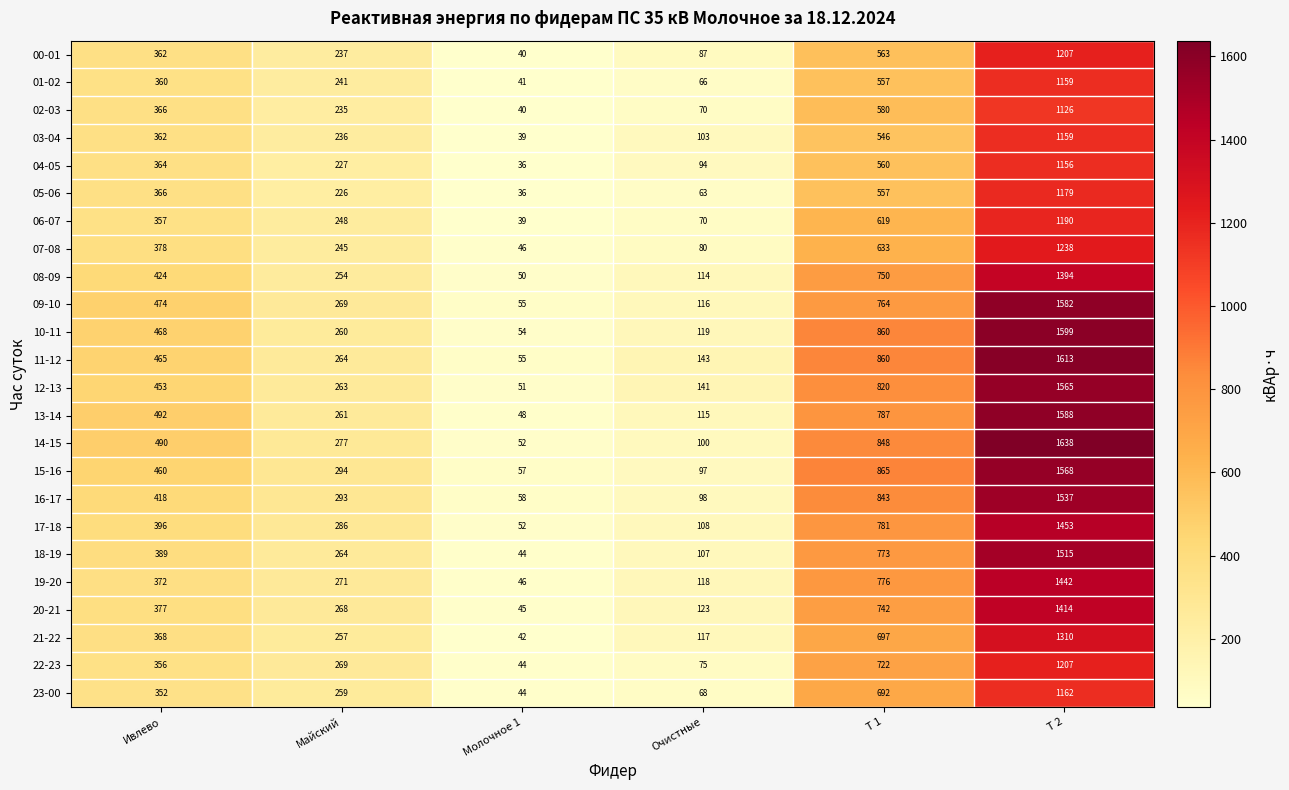

What is the difference between the highest and lowest values at Т 1?

319